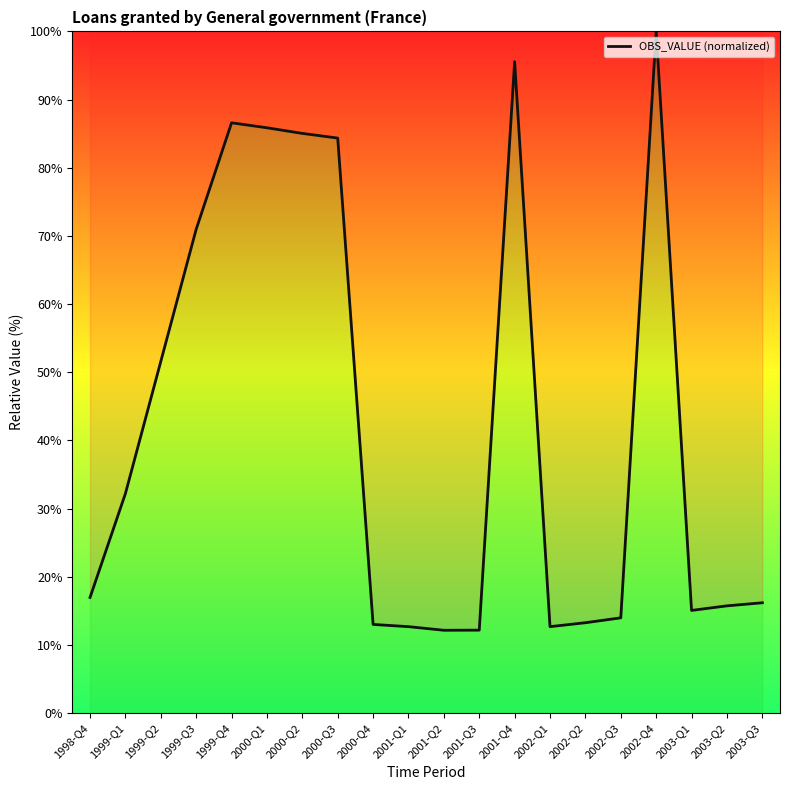

What is the change in value from 1999-Q3 to 2001-Q1?

-58.3